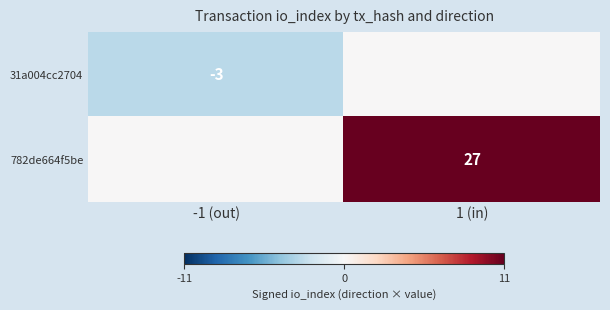

The 31a004cc2704 series shows -3 at -1 (out). True or false?

True